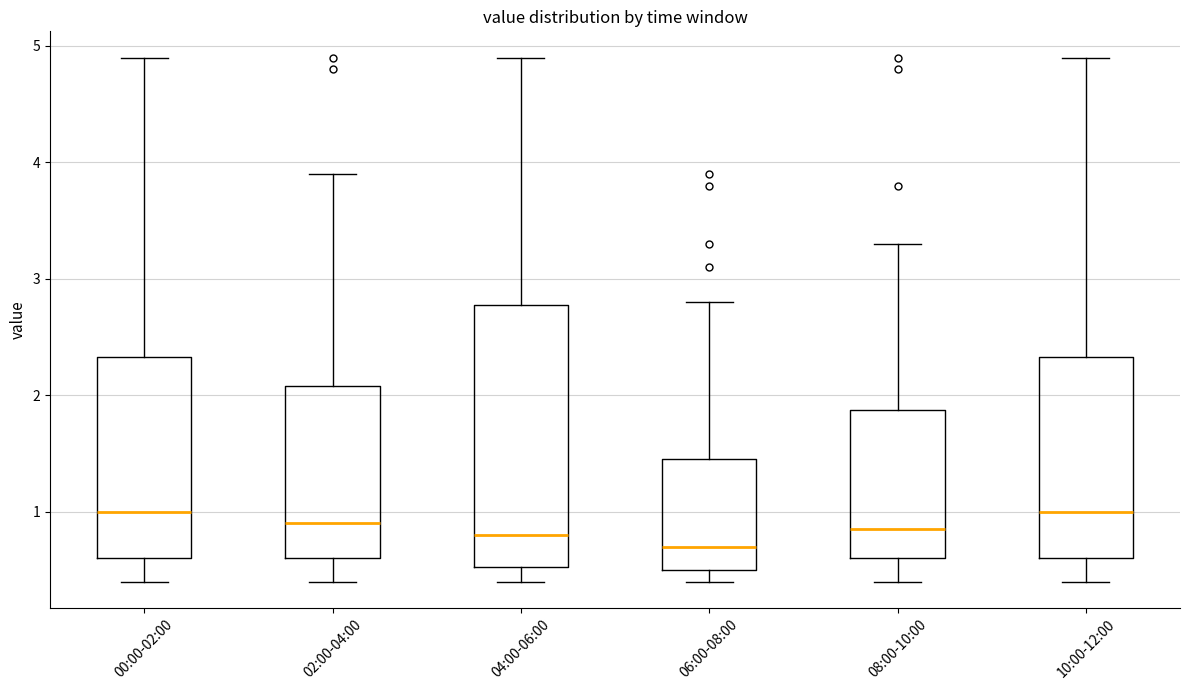

Comparing the boxes themselves (not the whiskers), which one is the tallest?

04:00-06:00